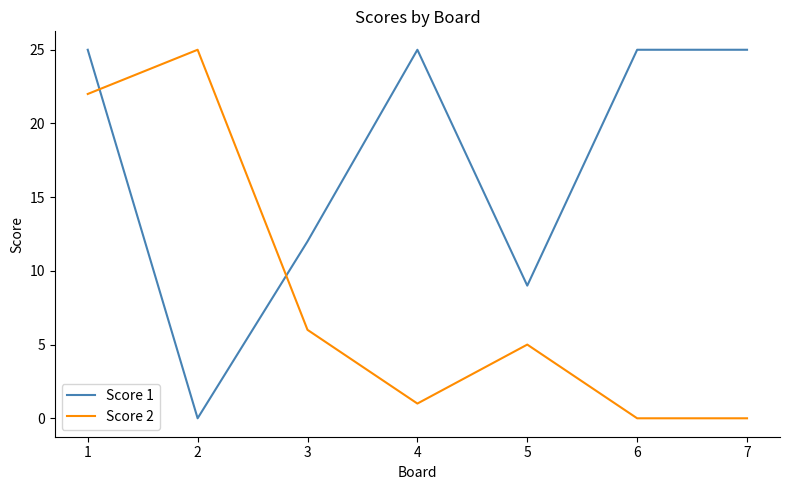

What is the difference between the highest and lowest values at 4?

24